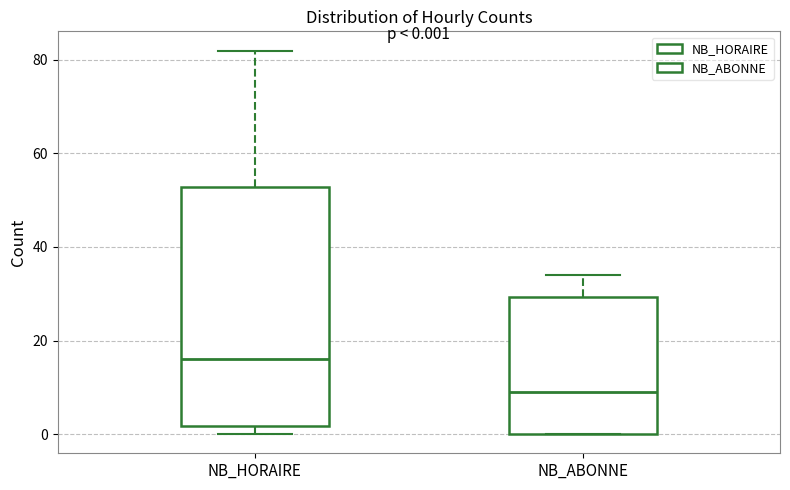

Which box is the tallest, from its lower edge to its upper edge?

NB_HORAIRE